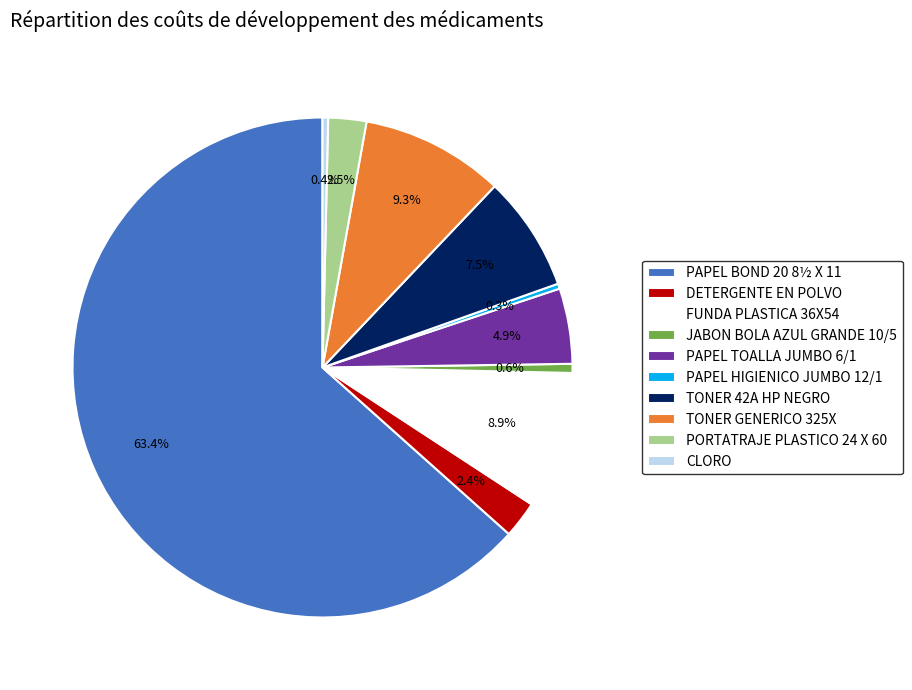

Do JABON BOLA AZUL GRANDE 10/5 and FUNDA PLASTICA 36X54 together represent more than half of the pie?

No